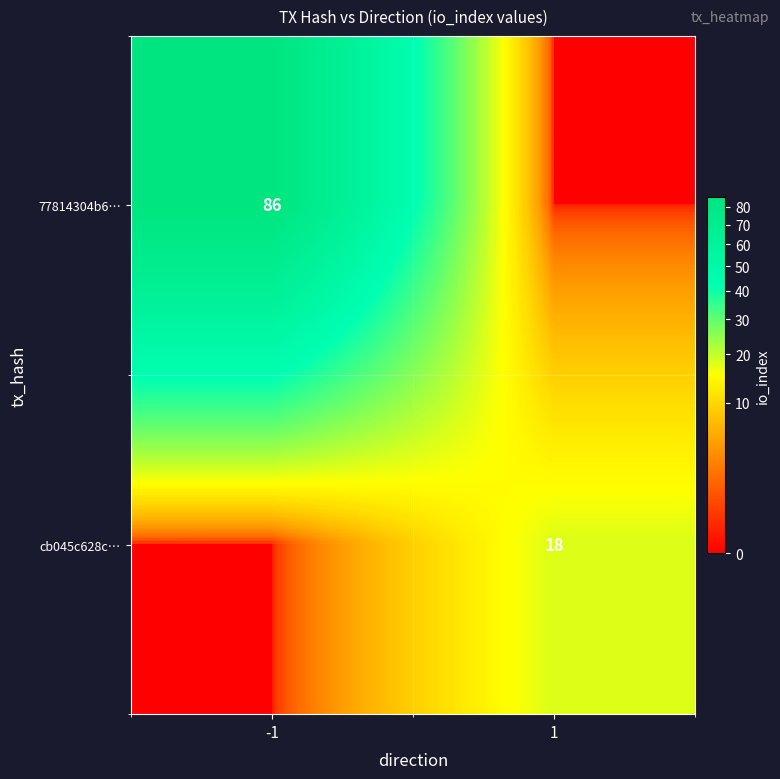

Is the value of 77814304b6… at -1 greater than the value of cb045c628c… at 1?

Yes